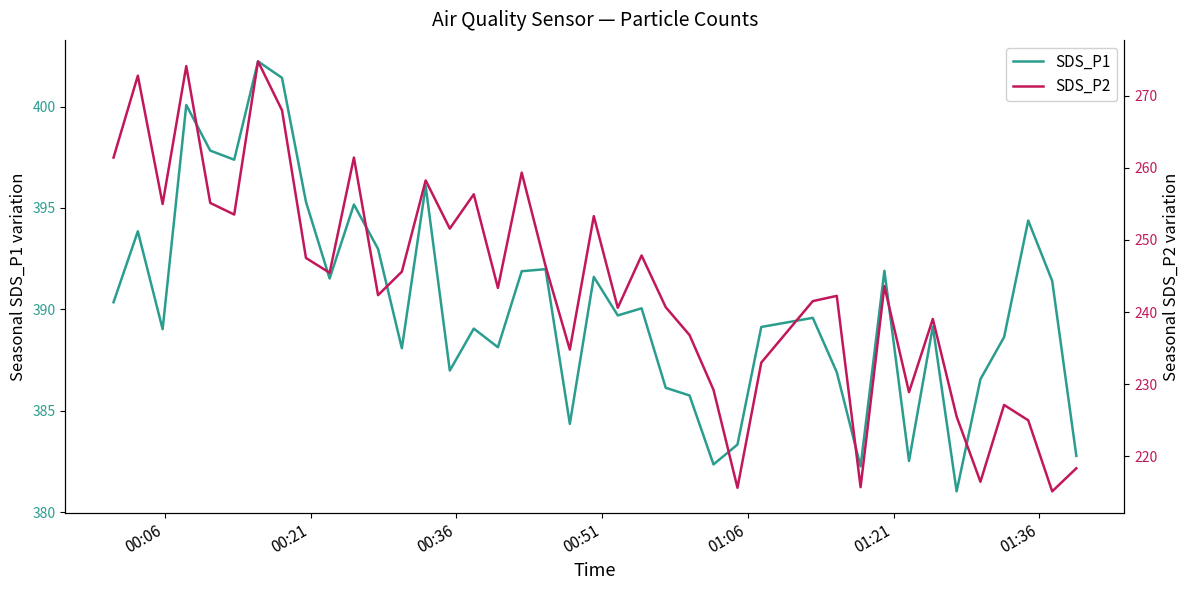

Reading left to right, what are all the values shown in this chart?

SDS_P1: 390.4	393.9	389.0	400.1	397.8	397.4	402.2	401.4	395.3	391.5	395.2	393.0	388.1	396.1	387.0	389.1	388.1	391.9	392.0	384.4	391.6	389.7	390.1	386.1	385.8	382.4	383.3	389.1	389.6	386.9	382.2	391.9	382.5	389.1	381.0	386.6	388.6	394.4	391.4	382.8
SDS_P2: 261.4	272.8	255.0	274.1	255.1	253.5	274.8	268.0	247.5	245.4	261.4	242.3	245.6	258.2	251.6	256.3	243.3	259.3	246.4	234.8	253.3	240.6	247.8	240.7	236.8	229.2	215.7	233.0	241.5	242.2	215.7	243.6	228.9	239.1	225.5	216.5	227.1	225.0	215.2	218.3